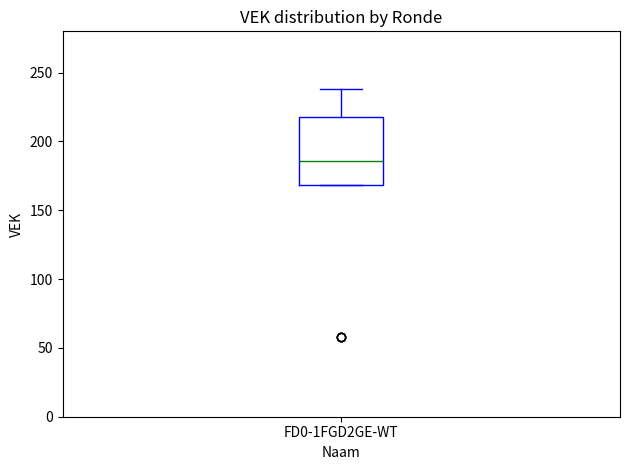

Transcribe this box plot: give where the median line is, the range the box spans, and where the two whiskers end, as read against the y-axis. The values are not printed on the chart, so give them approximately, as read against the axis.

median 185, box 170 to 220, whiskers 170 to 240